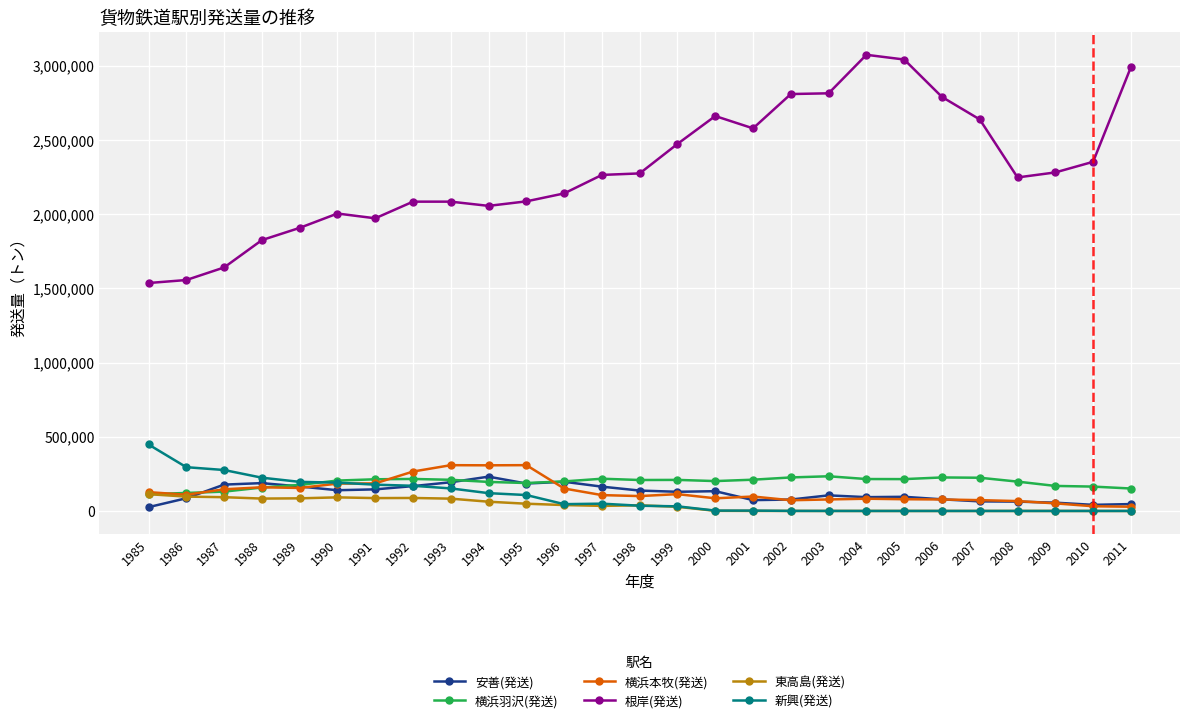

At how many categories does at least one series exceed 1777044?

24